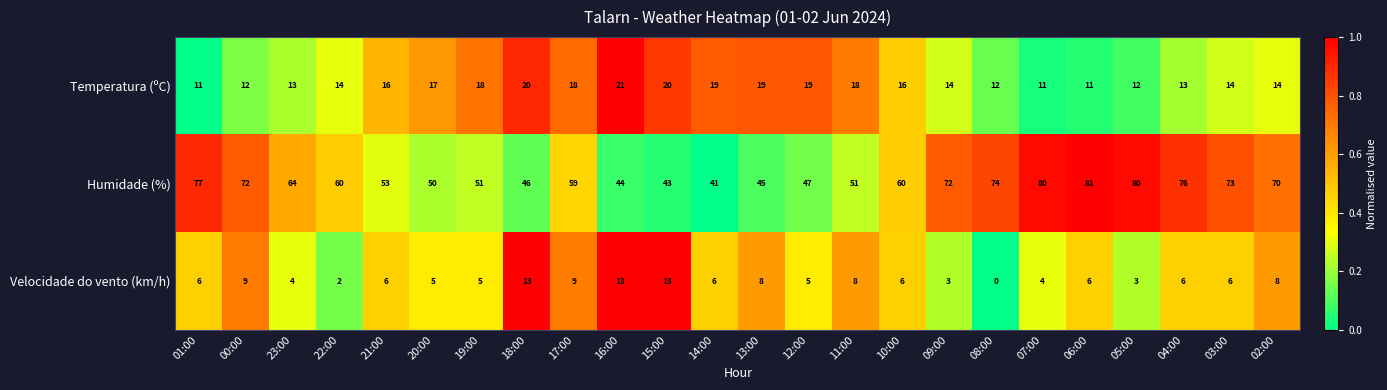

What is the spread (max minus min) of values at 06:00?

75